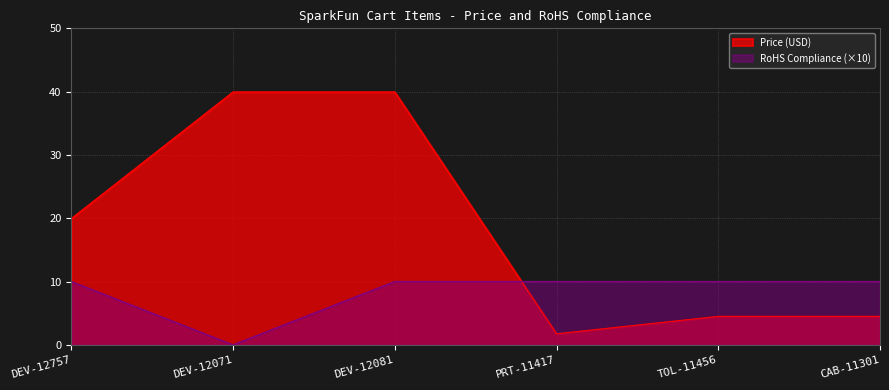

Which category has the highest value in the RoHS Compliance series?

DEV-12757